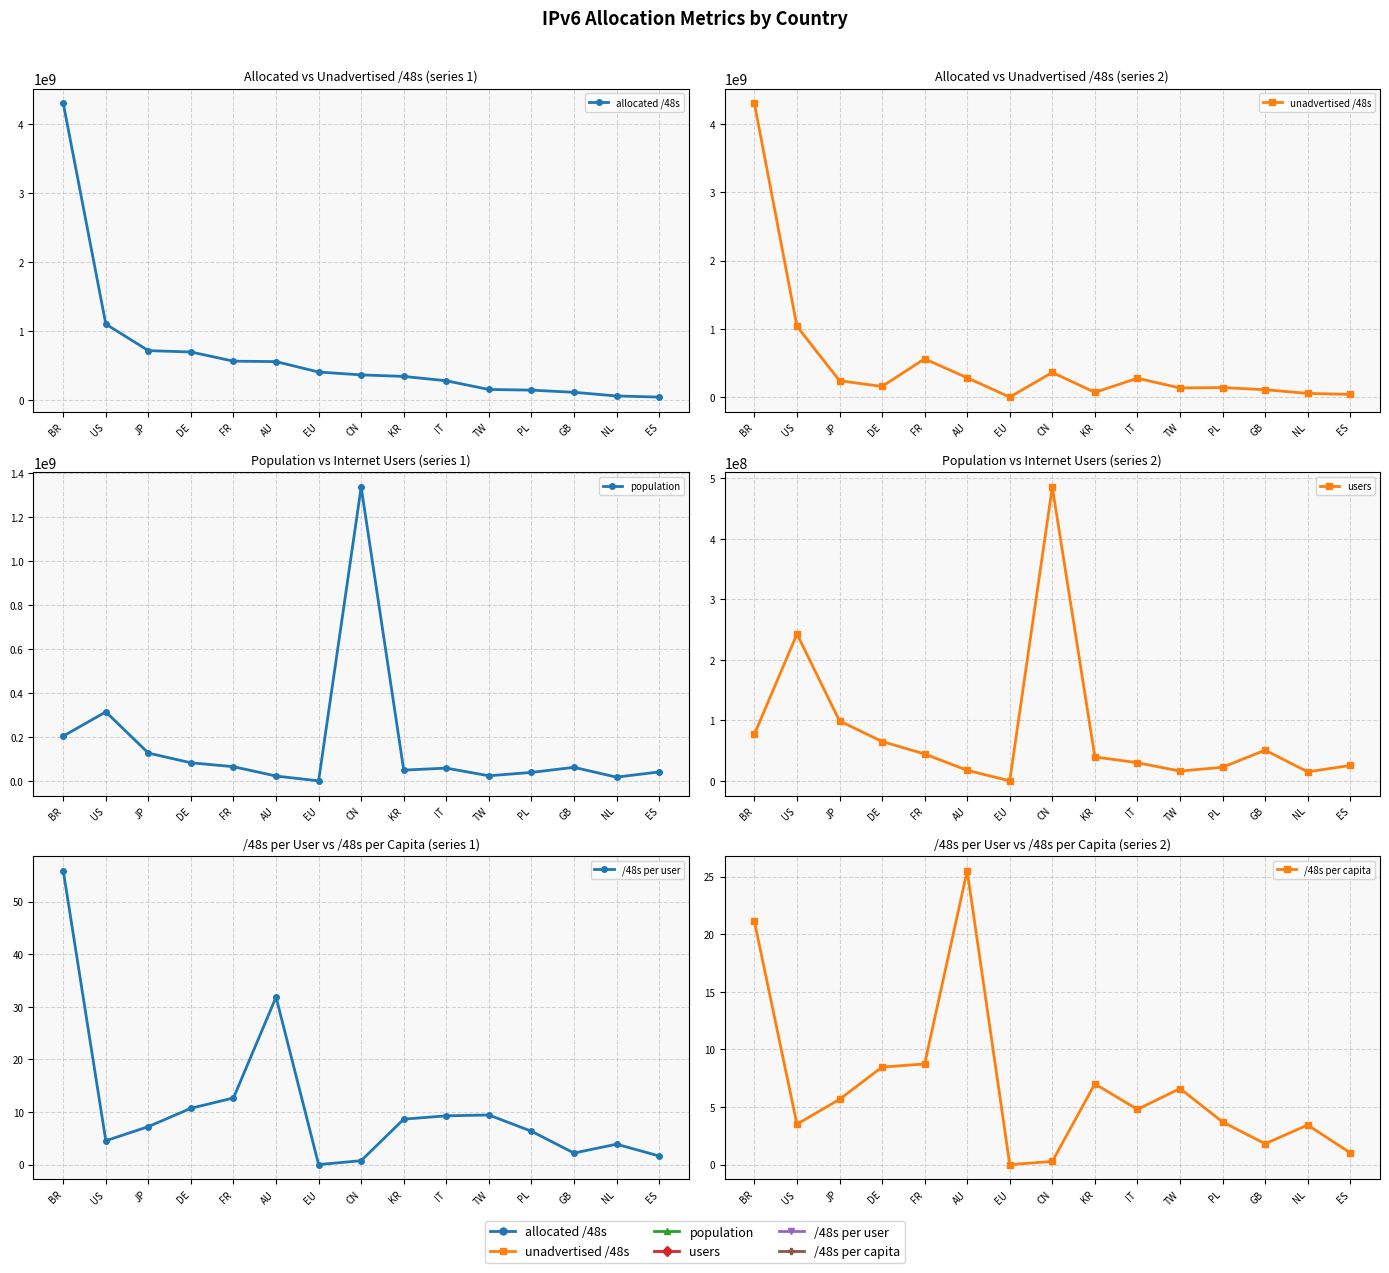

Rank the series at NL from lowest to highest value.

/48s per capita, /48s per user, users, population, unadvertised /48s, allocated /48s